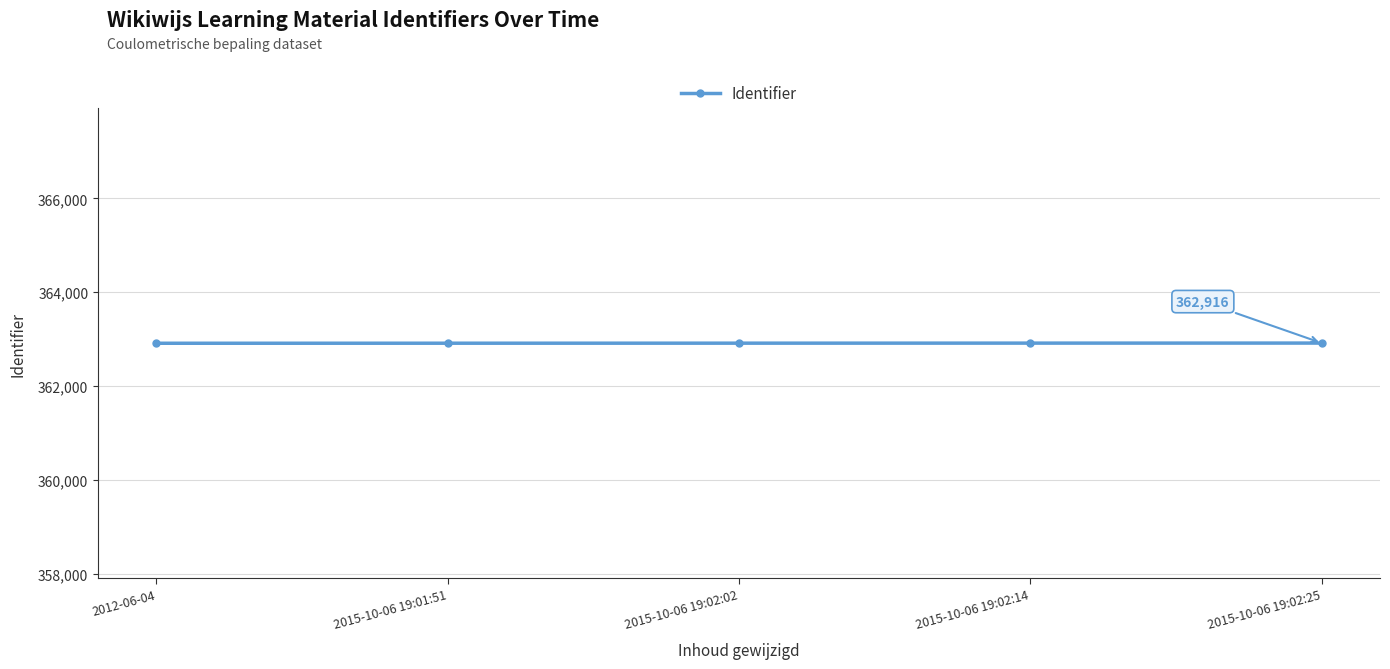

Is it true that the value at 2015-10-06 19:02:25 is 362916?

True